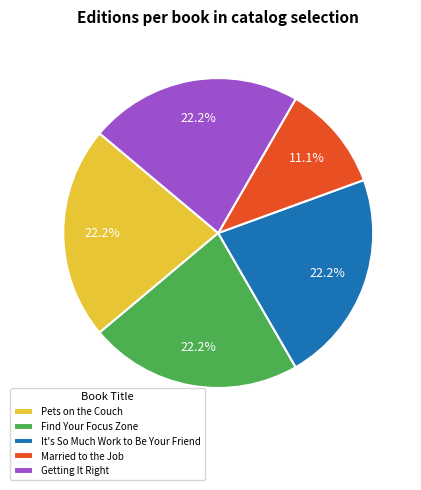

Does Find Your Focus Zone represent more than half of the total?

No